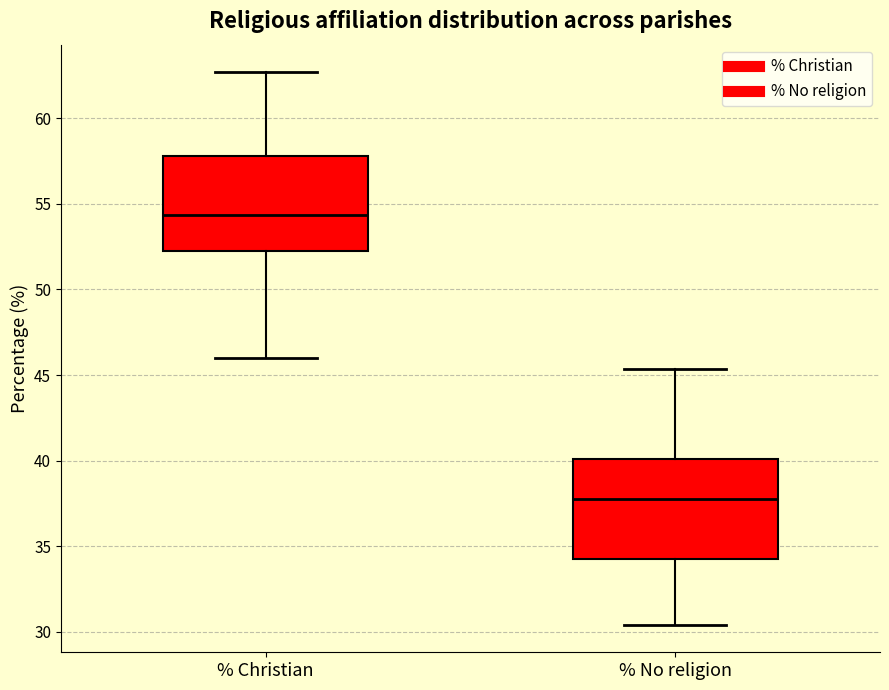

Which box's median line is the highest?

% Christian